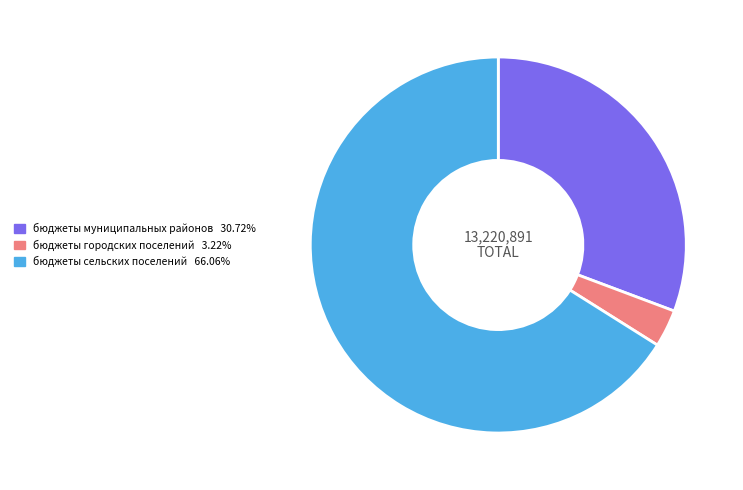

Which slice represents more than half of the pie?

бюджеты сельских поселений